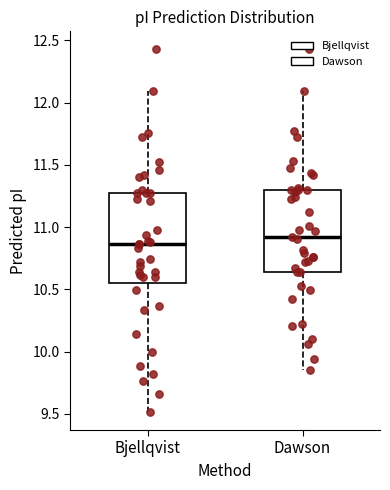

Which box's median line is the lowest?

Bjellqvist